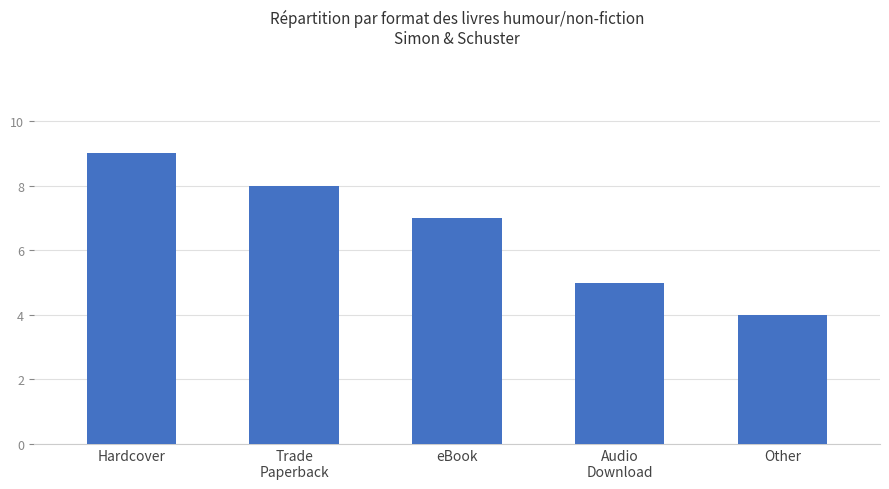

How many values are below 7?

2